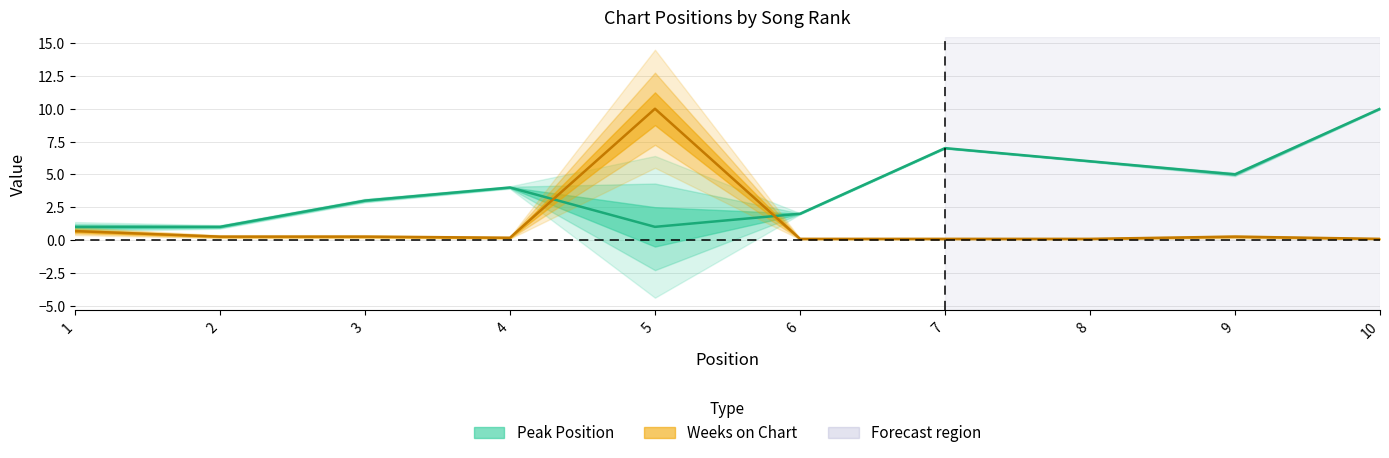

How many lines are shown in the chart?

2